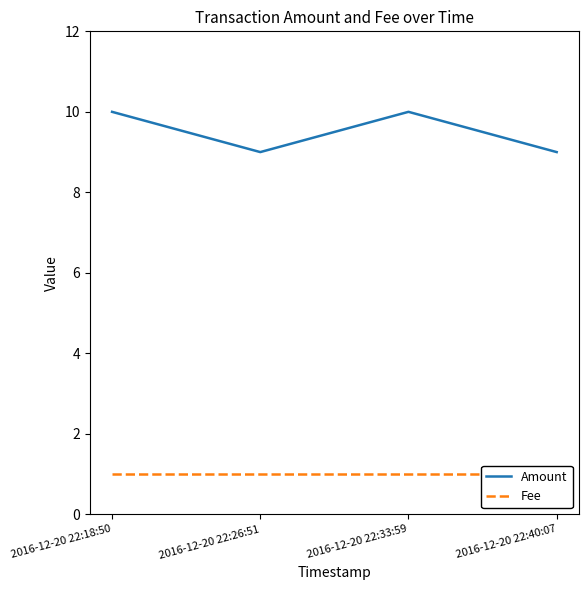

What is the label of the 2nd point from the left?

2016-12-20 22:26:51